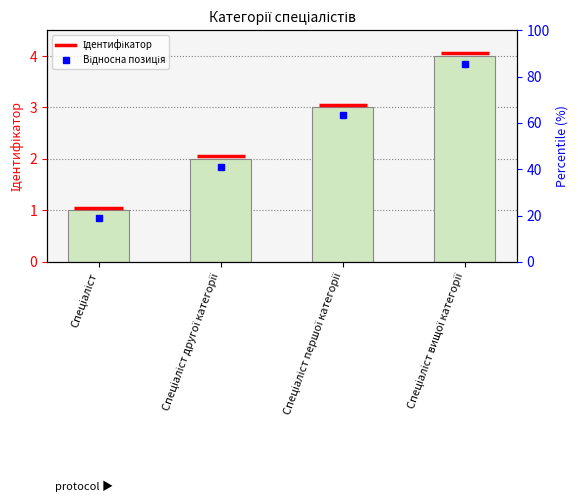

At which label does the data first exceed 3?

Спеціаліст вищої категорії